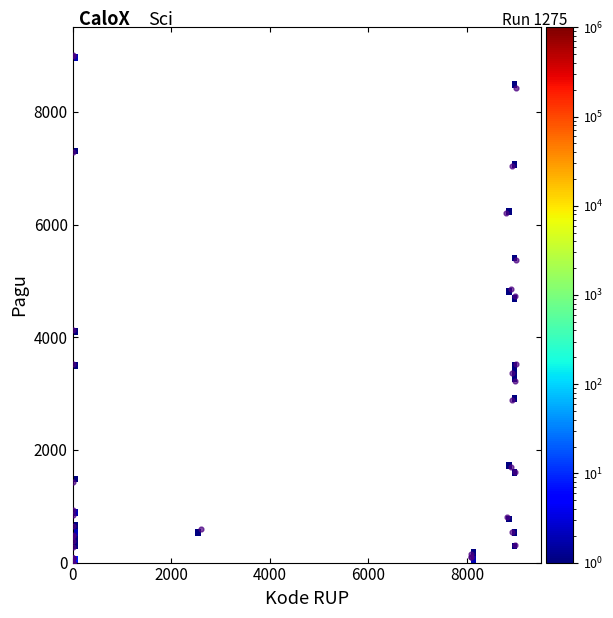

What Y value in the scatter plot is closest to 4500?

4726.8